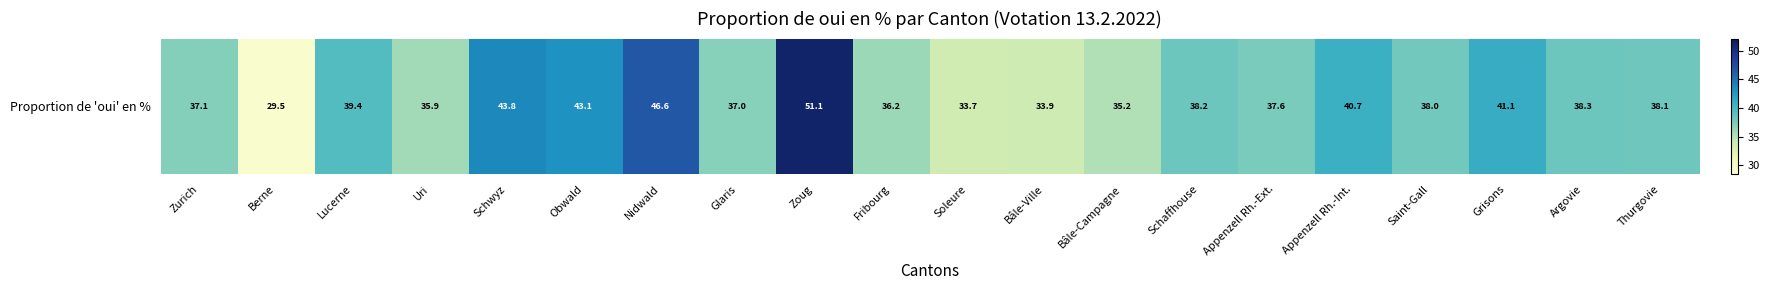

Is it true that the value at Soleure is 20.7?

False